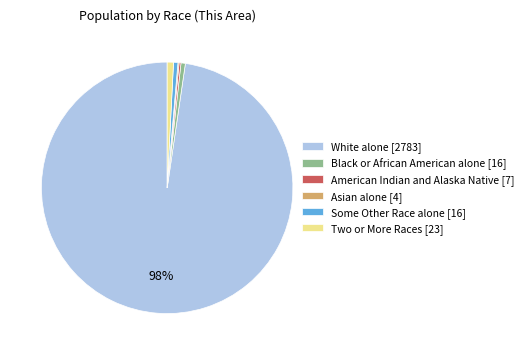

The Two or More Races [23] slice represents 11% of the pie. True or false?

False